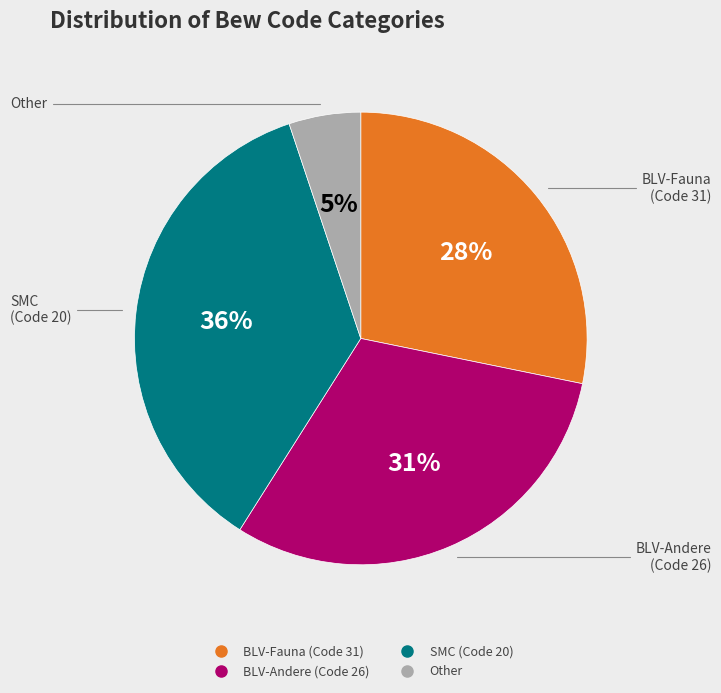

To the nearest percent, what is the difference between the largest and smallest slice percentages?

31%